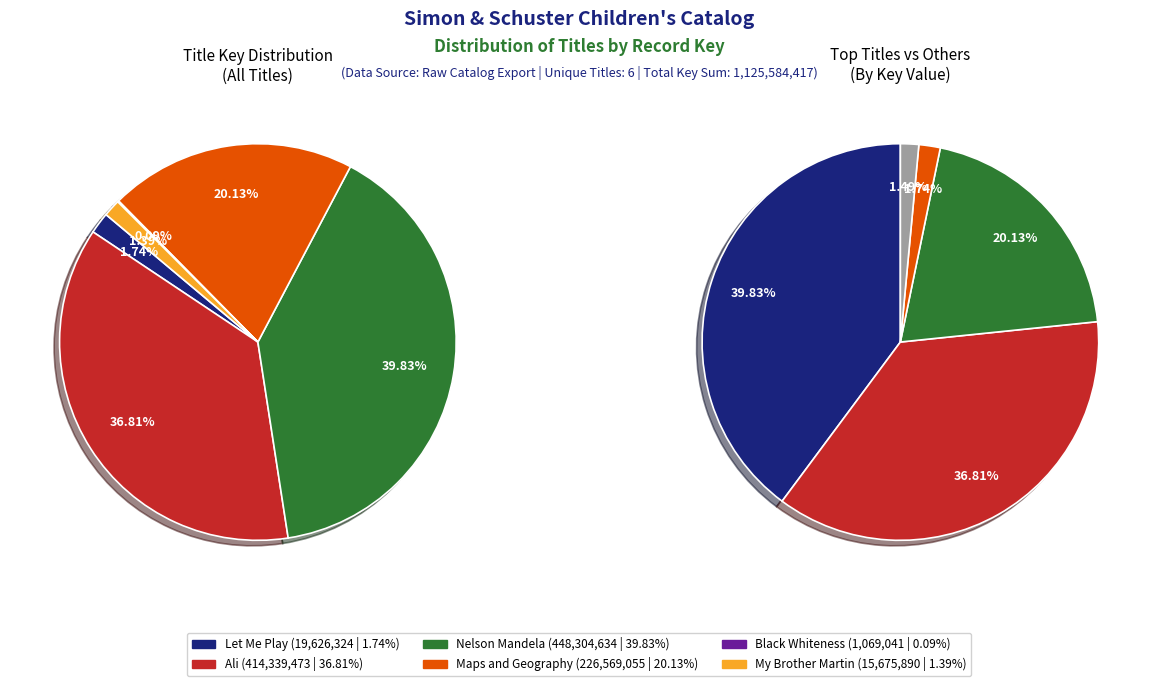

The Ali slice represents 37% of the pie. True or false?

True